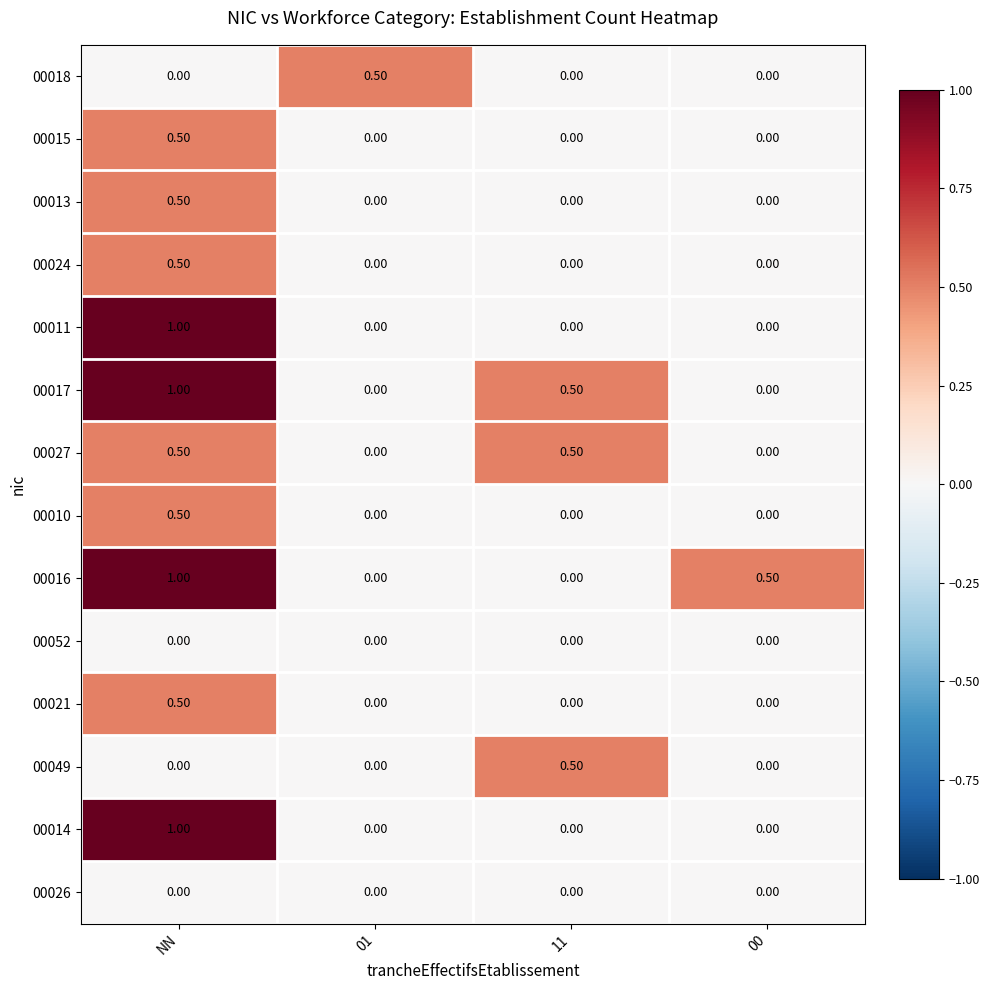

Which label corresponds to the largest value in the chart?

NN